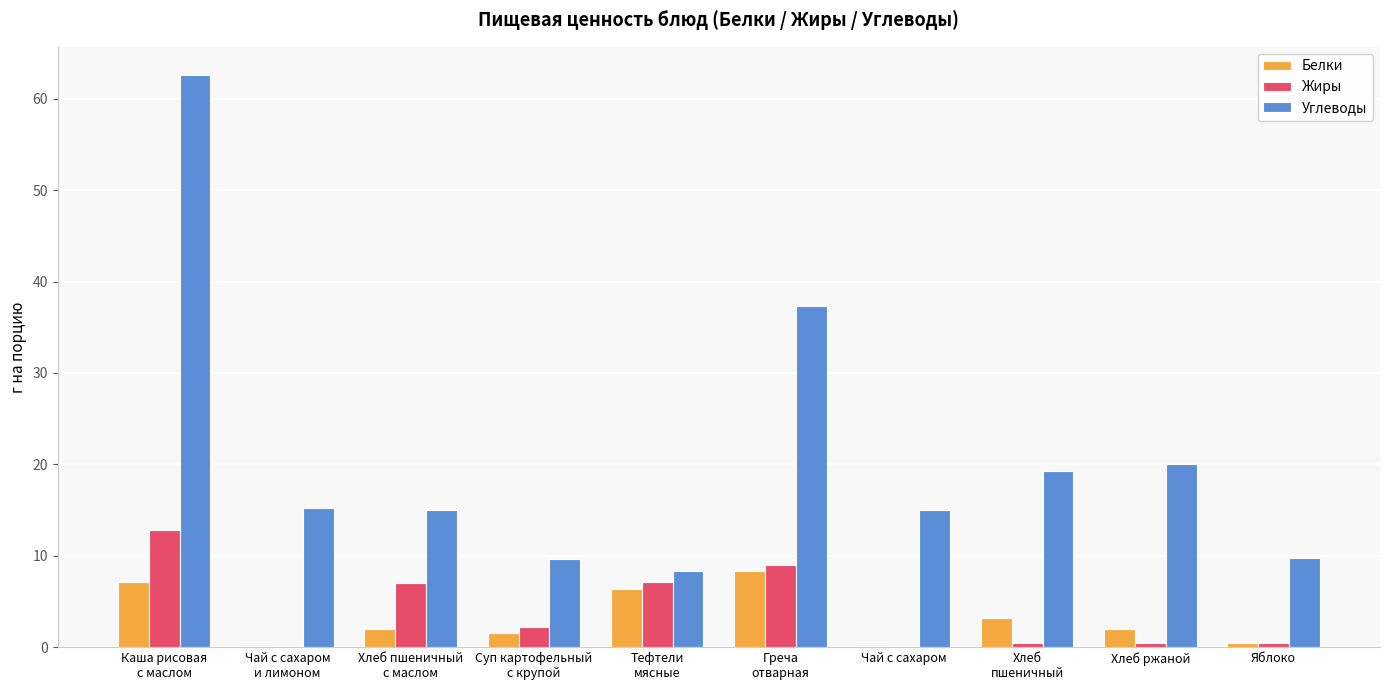

Count the number of data series in this chart.

3